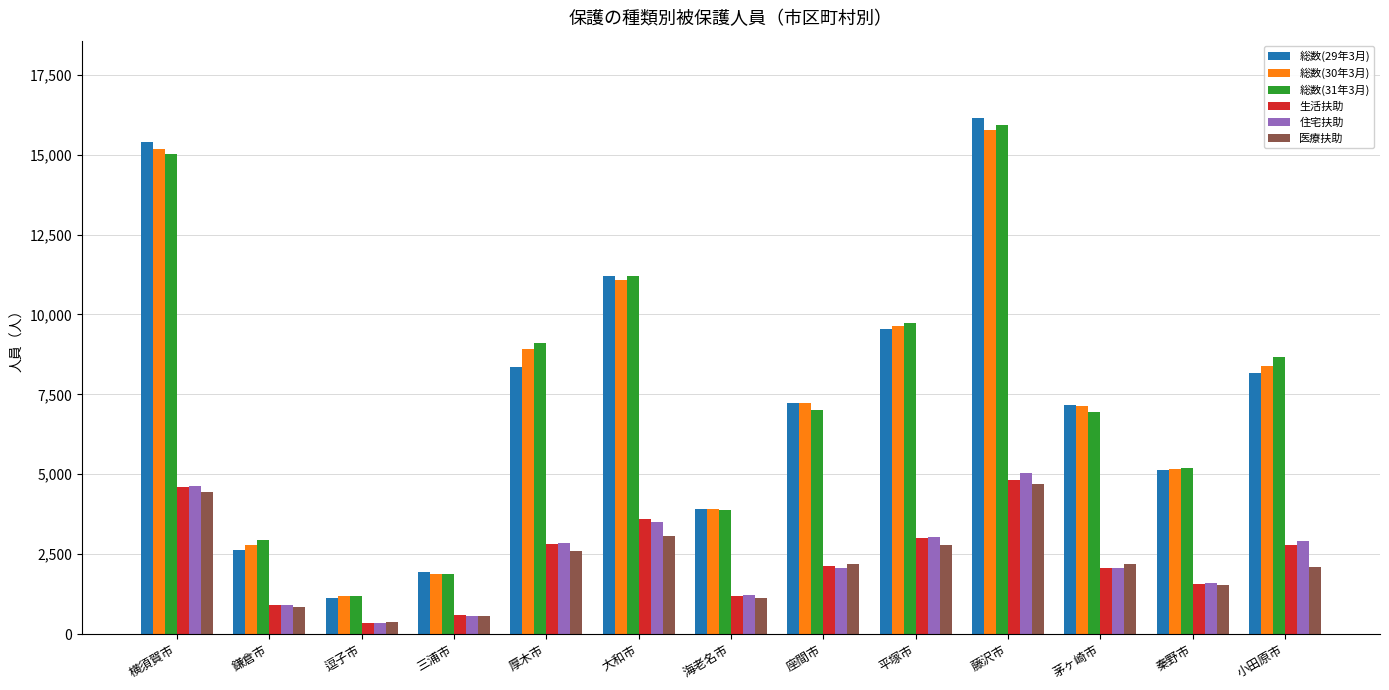

Which series has the largest range (max minus min)?

総数(29年3月)